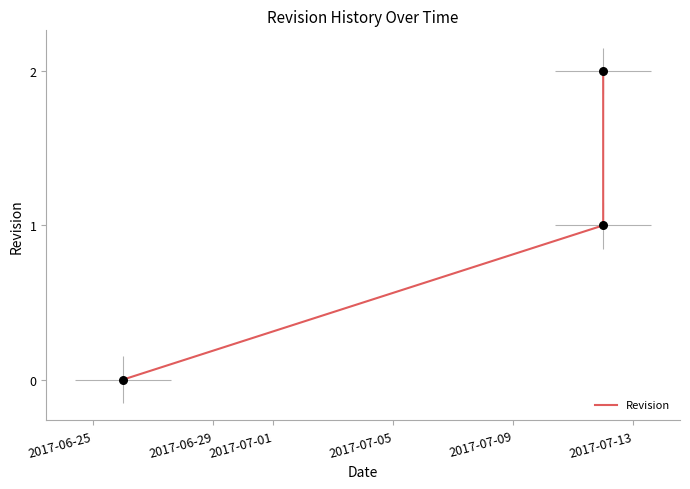

What is the change in value from 2017-06-29 to 2017-07-01?

+1